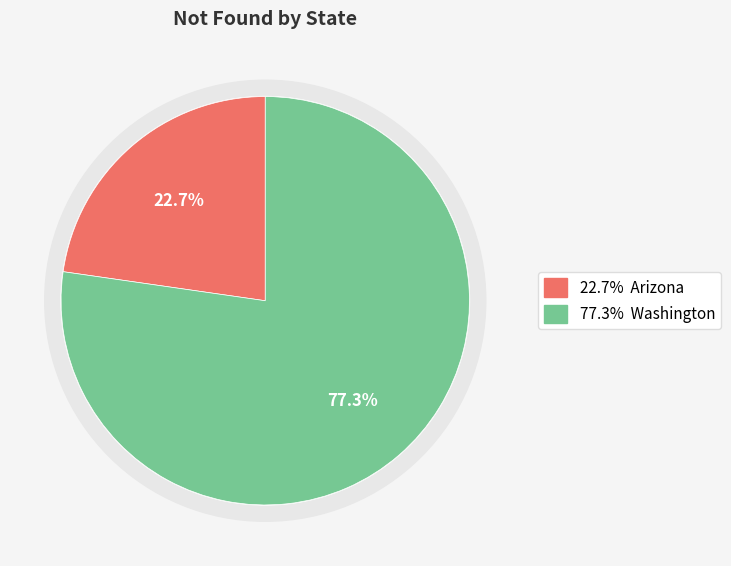

Is it true that Washington is 65% of the pie?

False